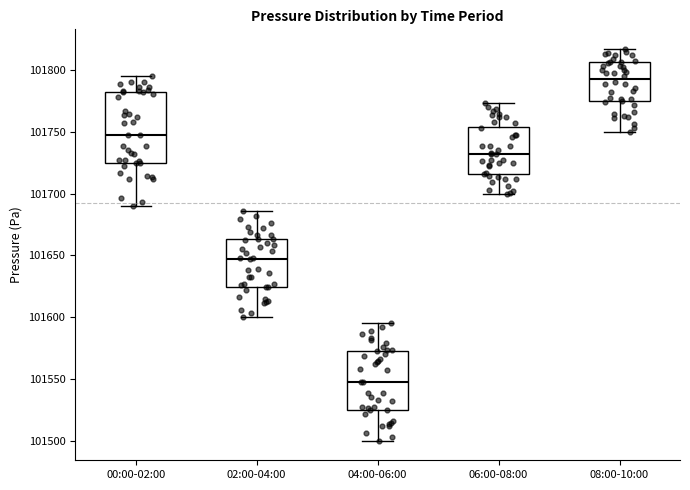

Where does the upper whisker of the box for 00:00-02:00 end on the y-axis? The values are not printed on the chart, so give them approximately, as read against the axis.

101795